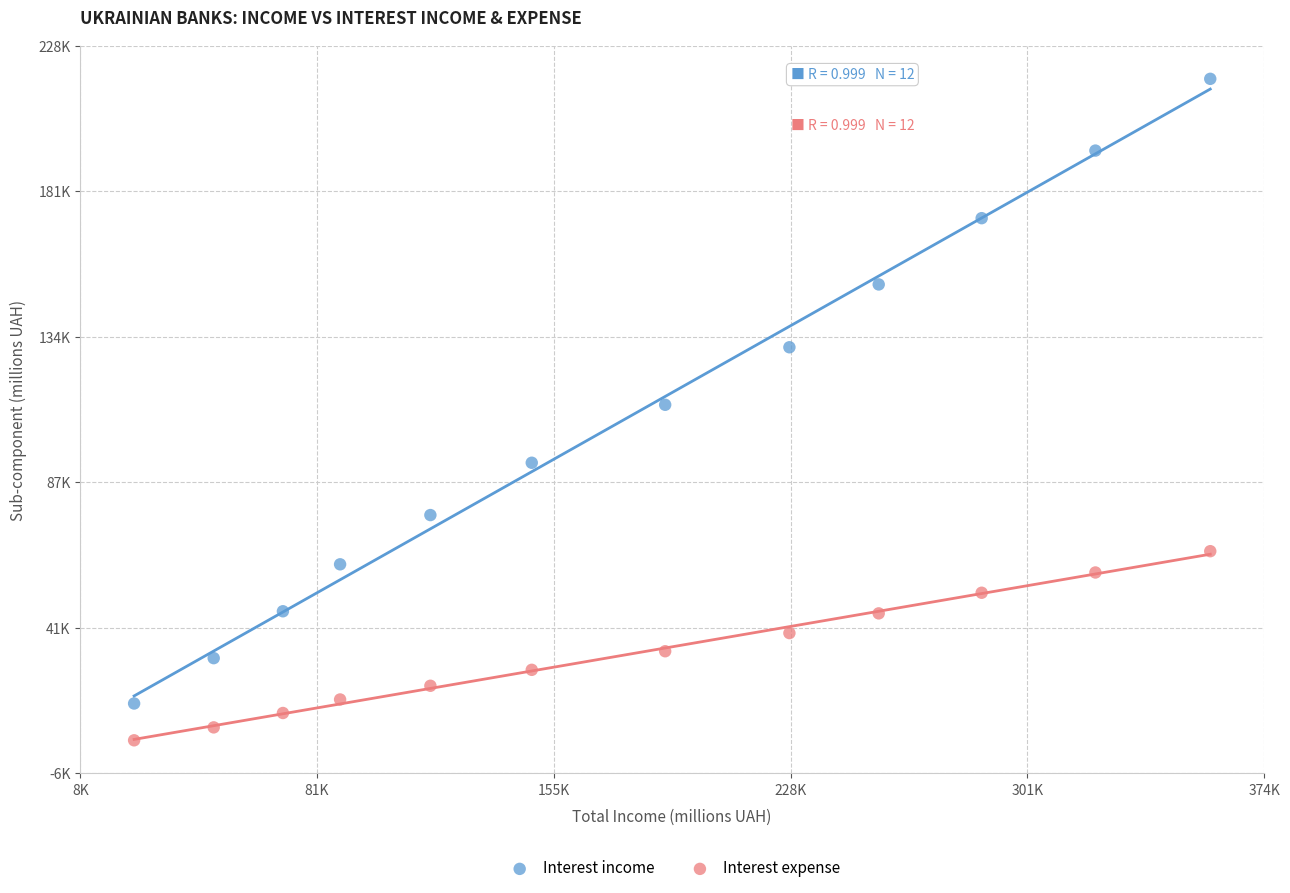

Which series contains the highest Y value?

Interest income